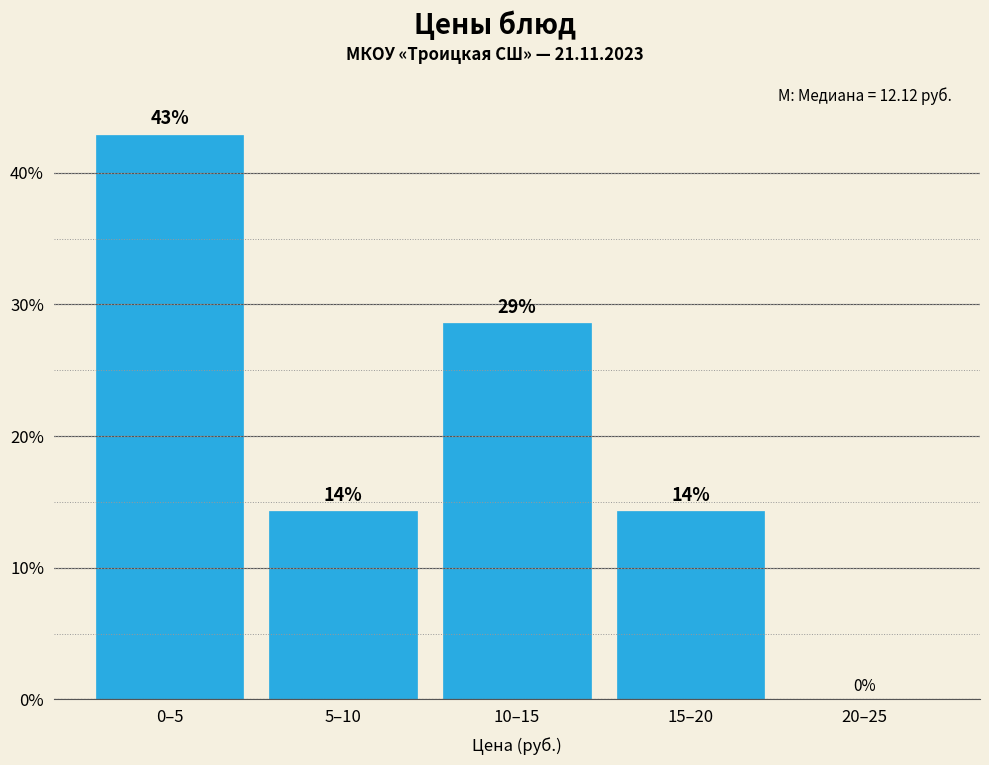

Are the bars horizontal?

No